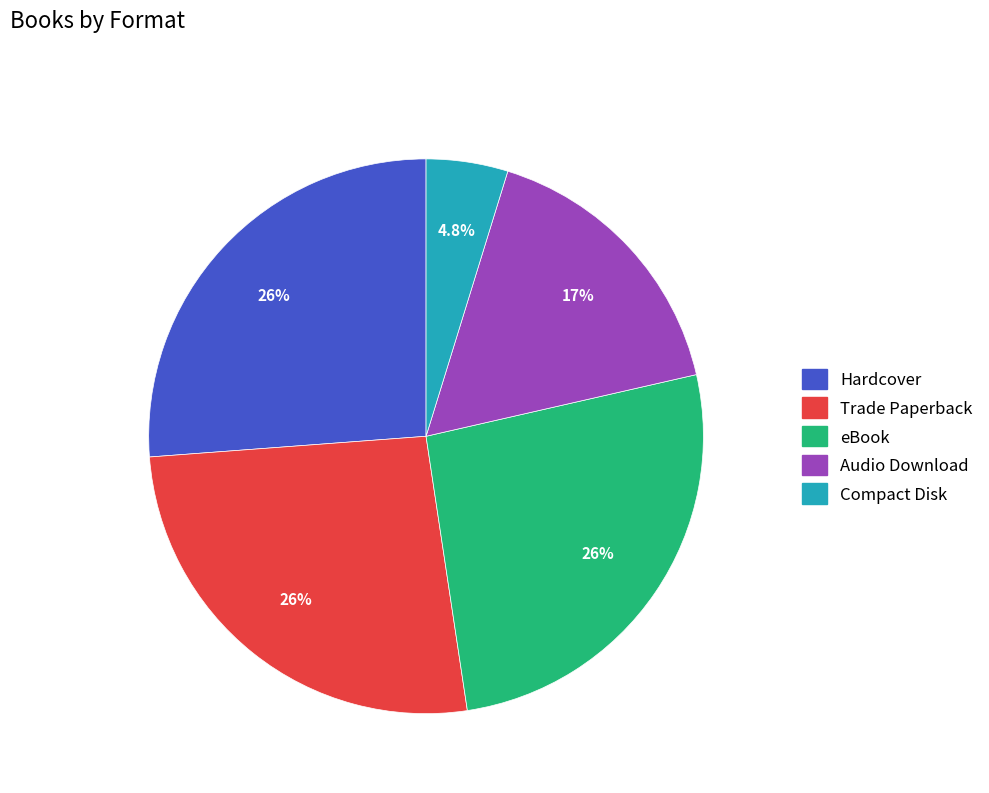

What percentage is the Audio Download slice, to the nearest percent?

17%